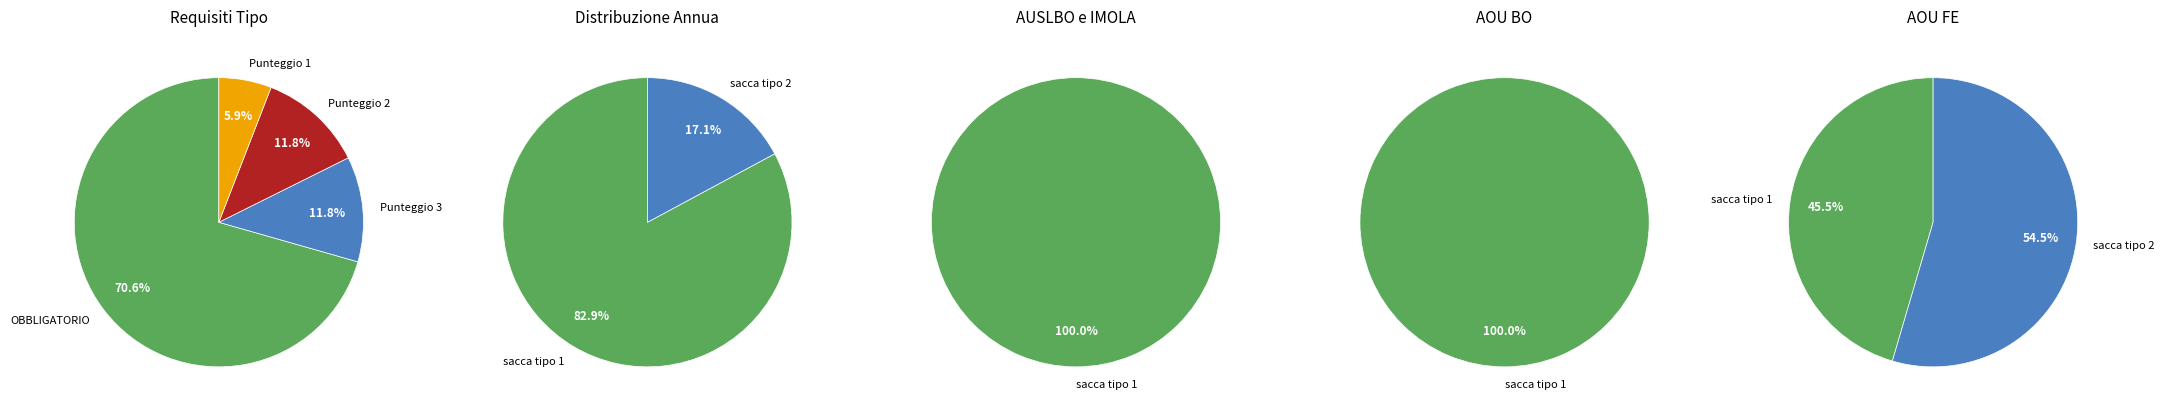

Which series has the largest range (max minus min)?

AUSLBO e AUSL IMOLA